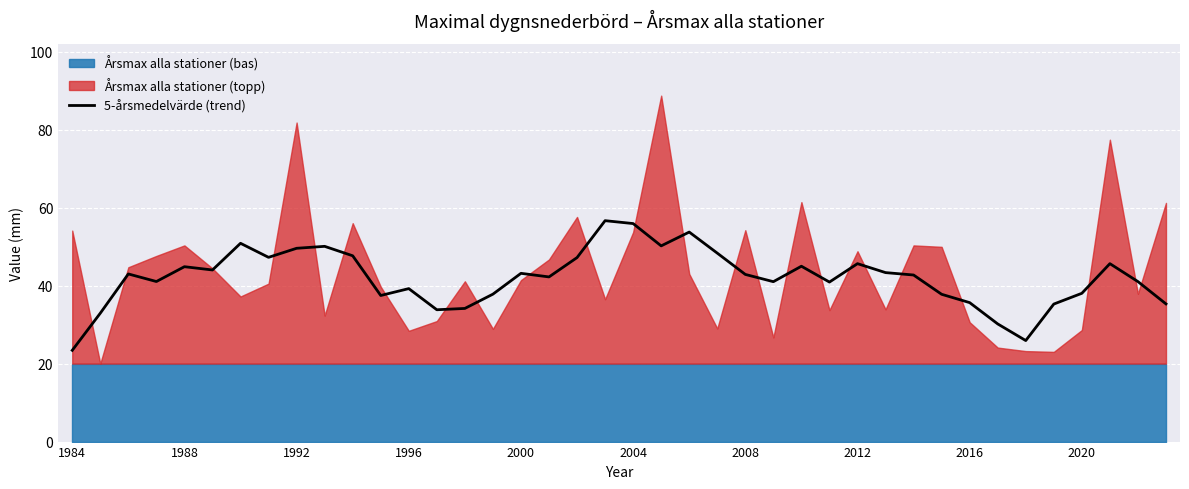

Is it true that 5-årsmedelvärde (trend) equals 35.6 at 2016?

True